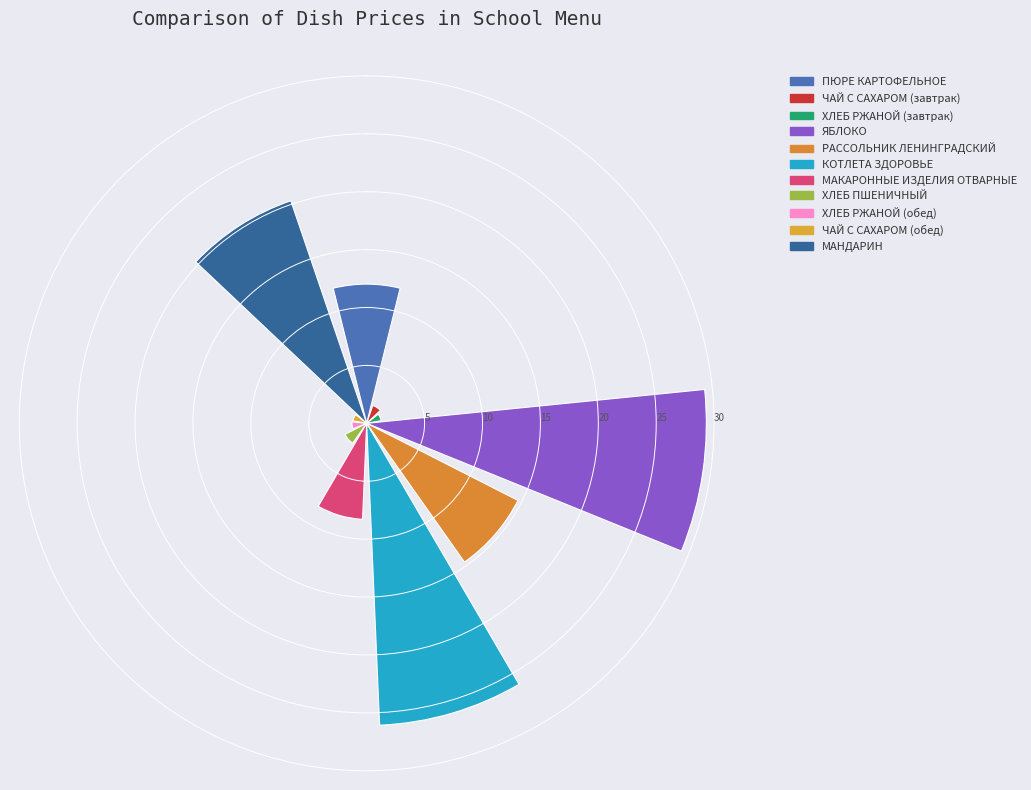

What is the difference between the second highest and second lowest values?

24.8